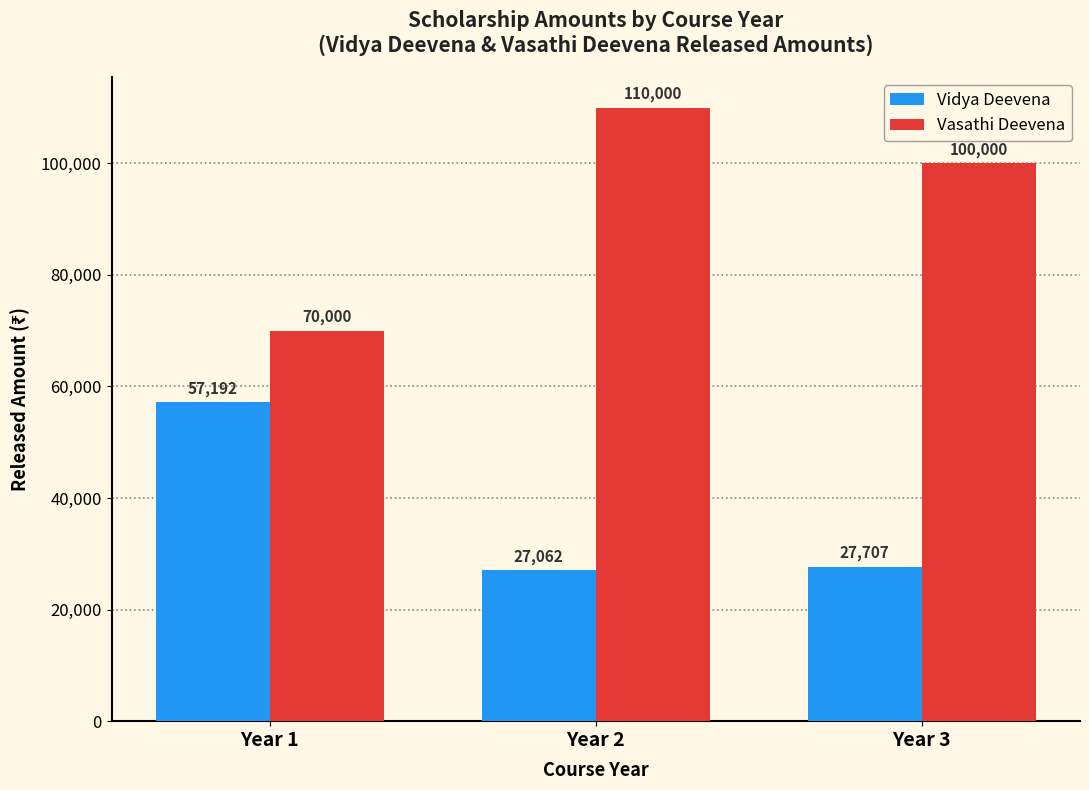

The value of Vasathi Deevena at Year 1 is 107051. True or false?

False